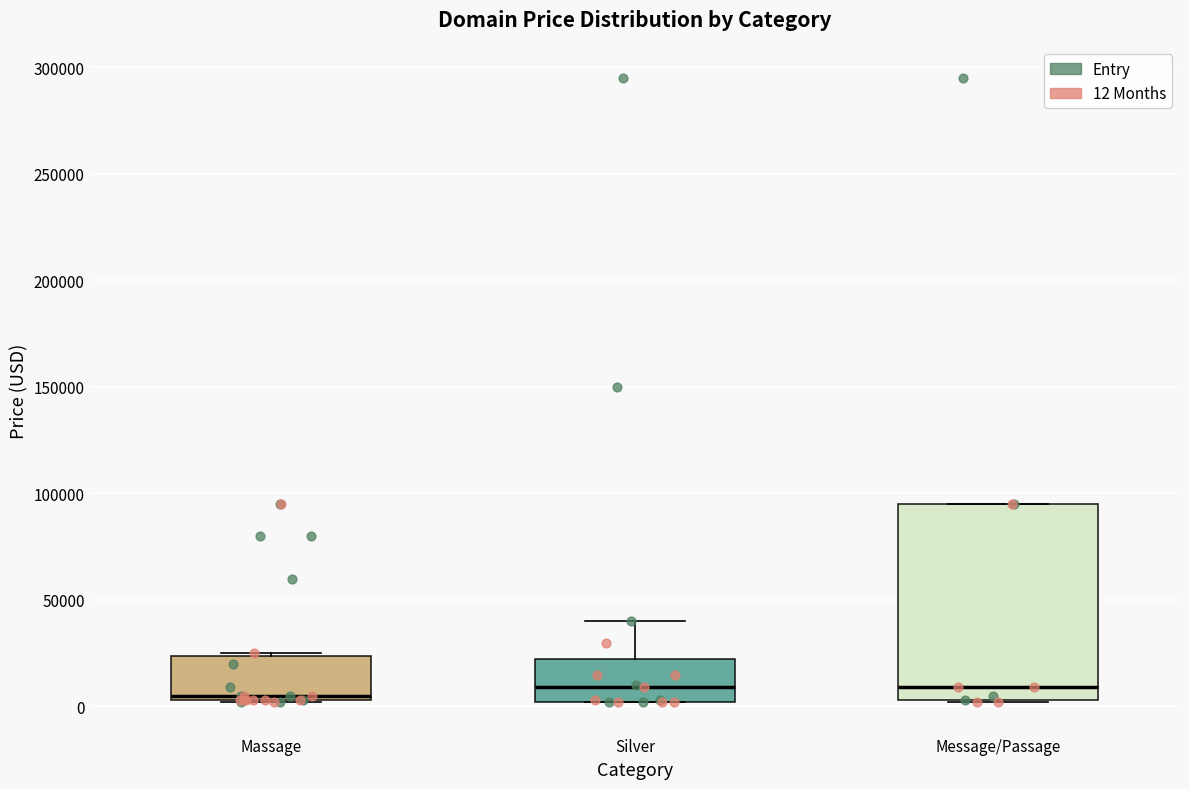

Comparing the boxes themselves (not the whiskers), which one is the tallest?

Message/Passage